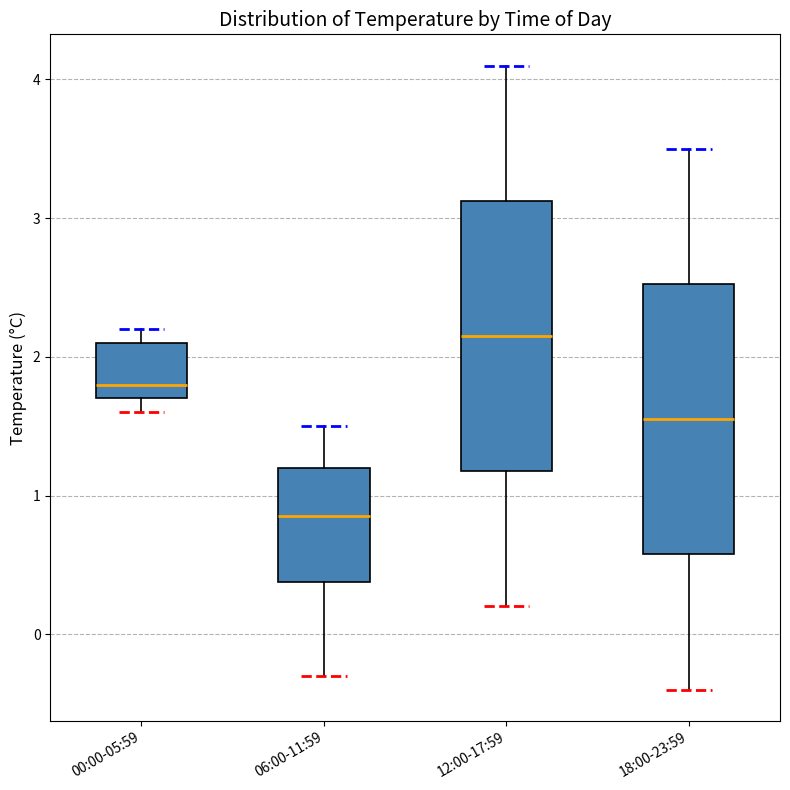

Where does the median line of the box for 12:00-17:59 sit on the y-axis? The values are not printed on the chart, so give them approximately, as read against the axis.

2.2